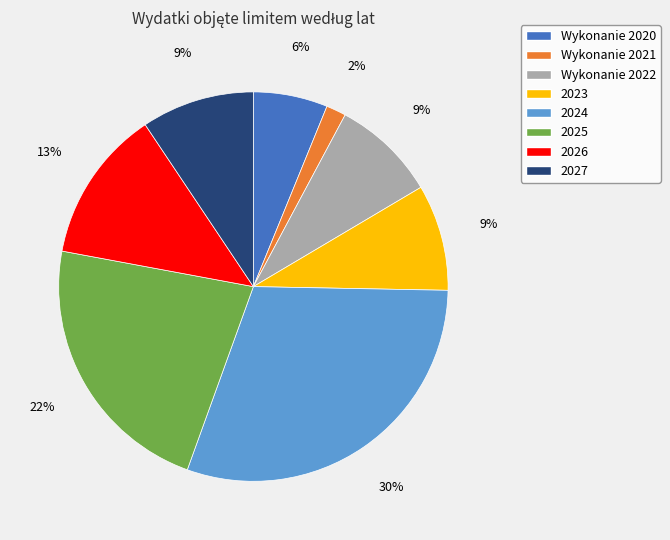

What is the largest slice in the pie chart?

2024